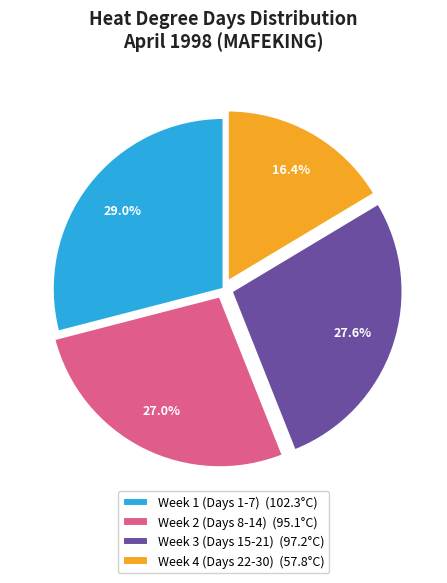

How many slices are in this pie chart?

4